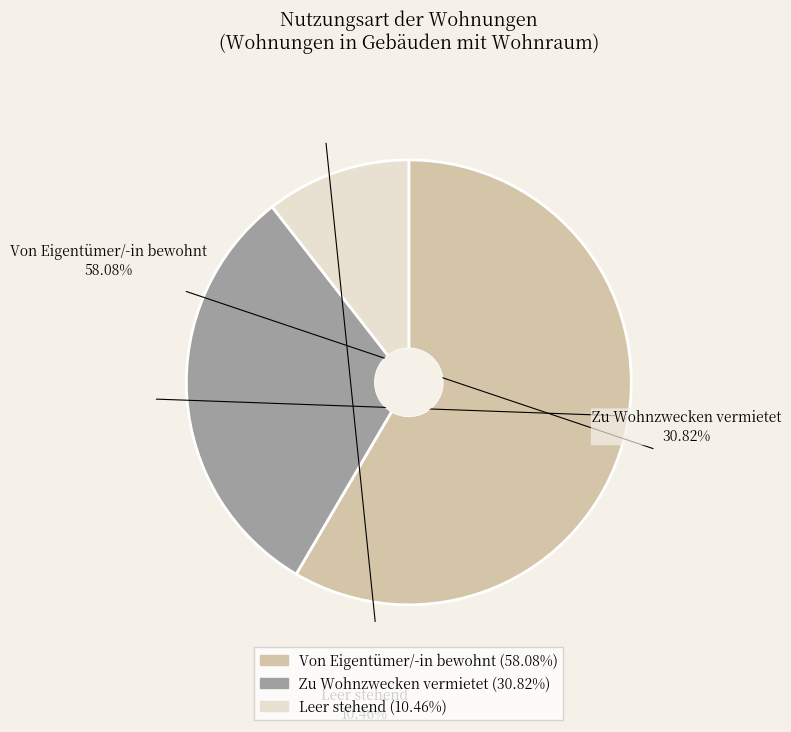

The Zu Wohnzwecken vermietet slice represents 44% of the pie. True or false?

False